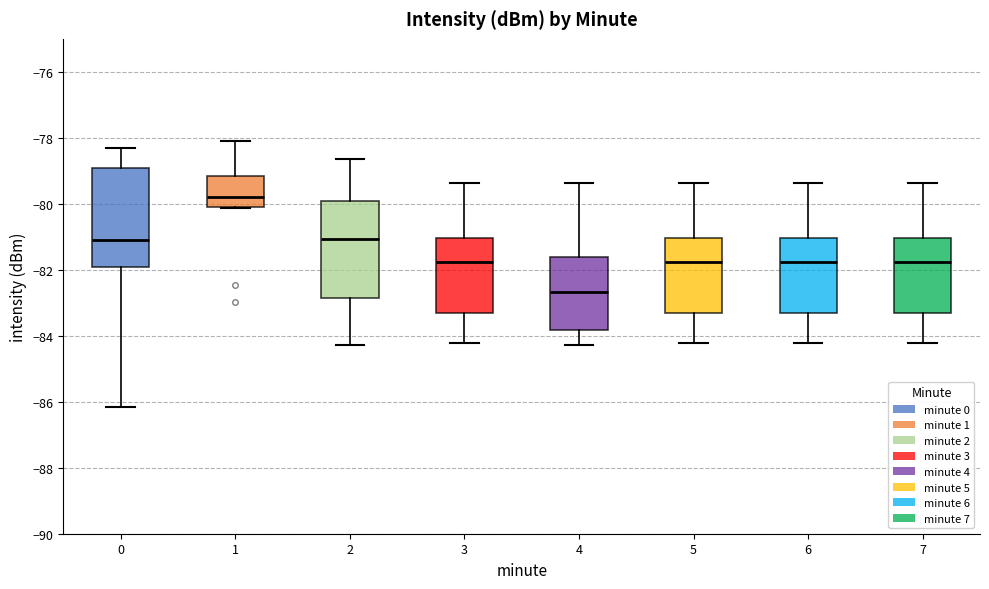

Where does the lower whisker of the box at x = 7 end on the y-axis? The values are not printed on the chart, so give them approximately, as read against the axis.

-84.2